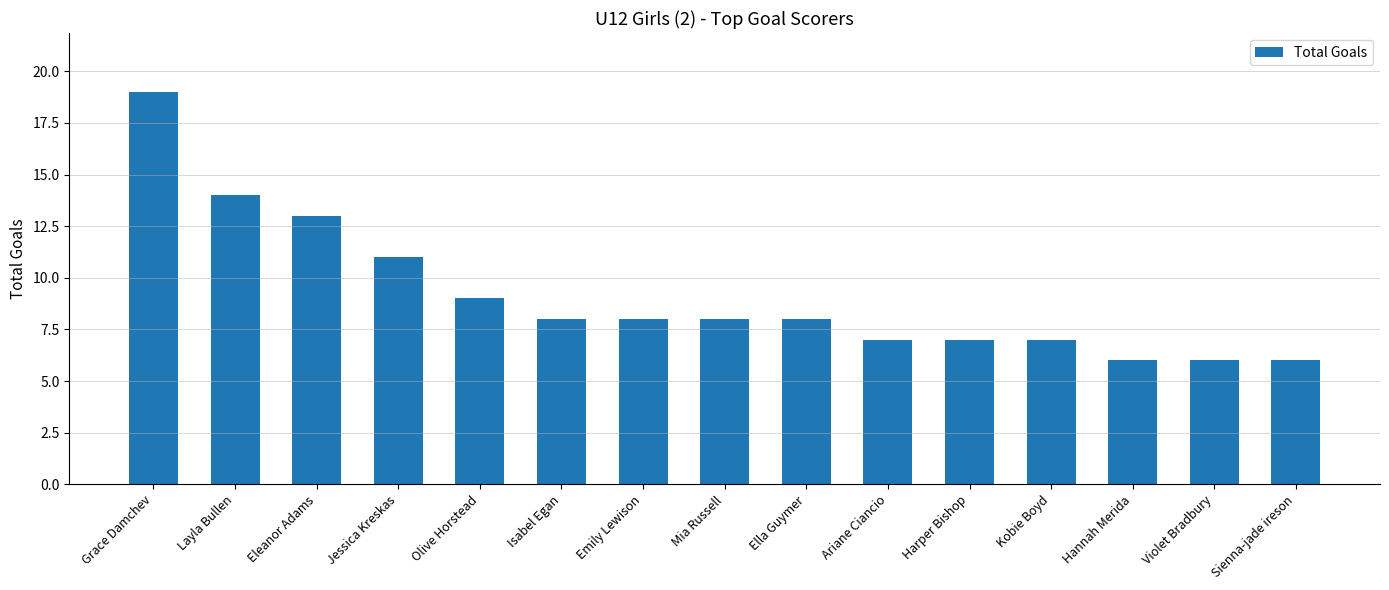

Are the bars horizontal?

No